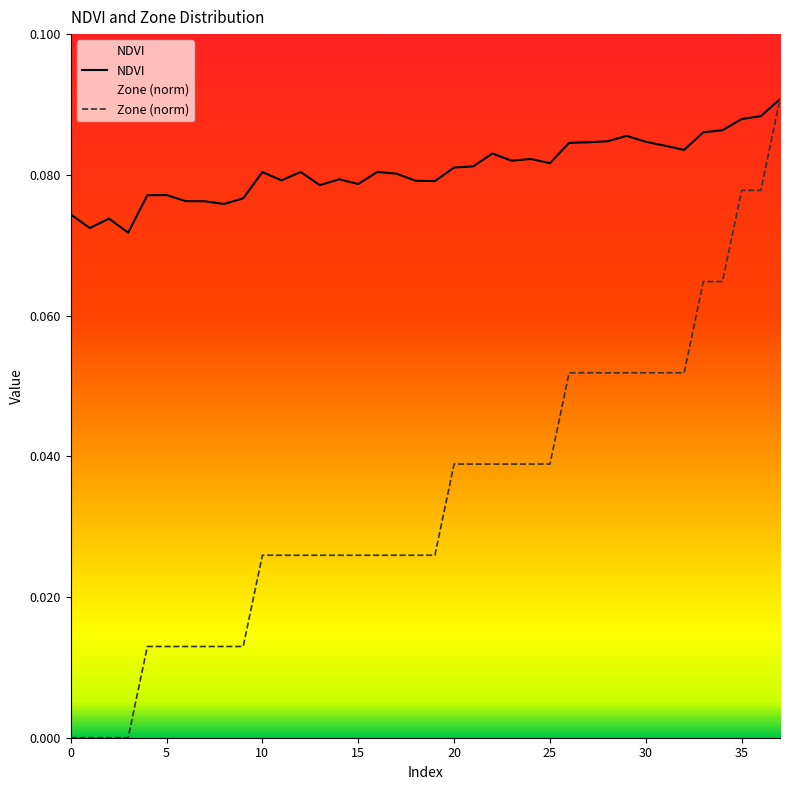

What is the maximum value shown in the chart?

0.1